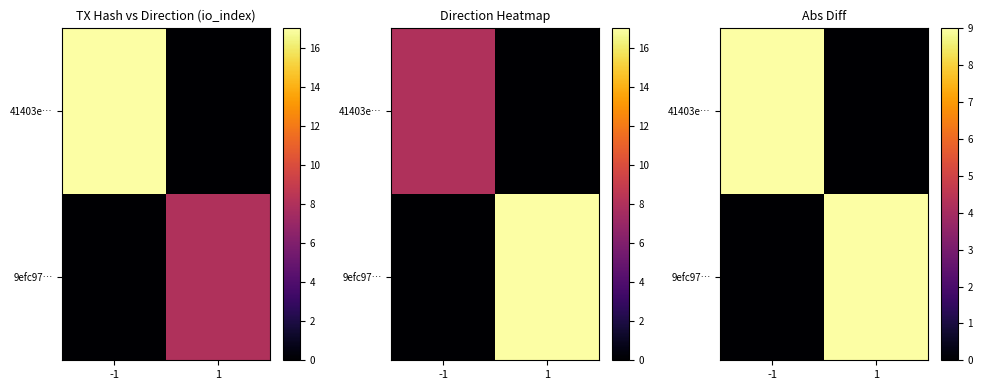

At how many categories does at least one series exceed 8?

2